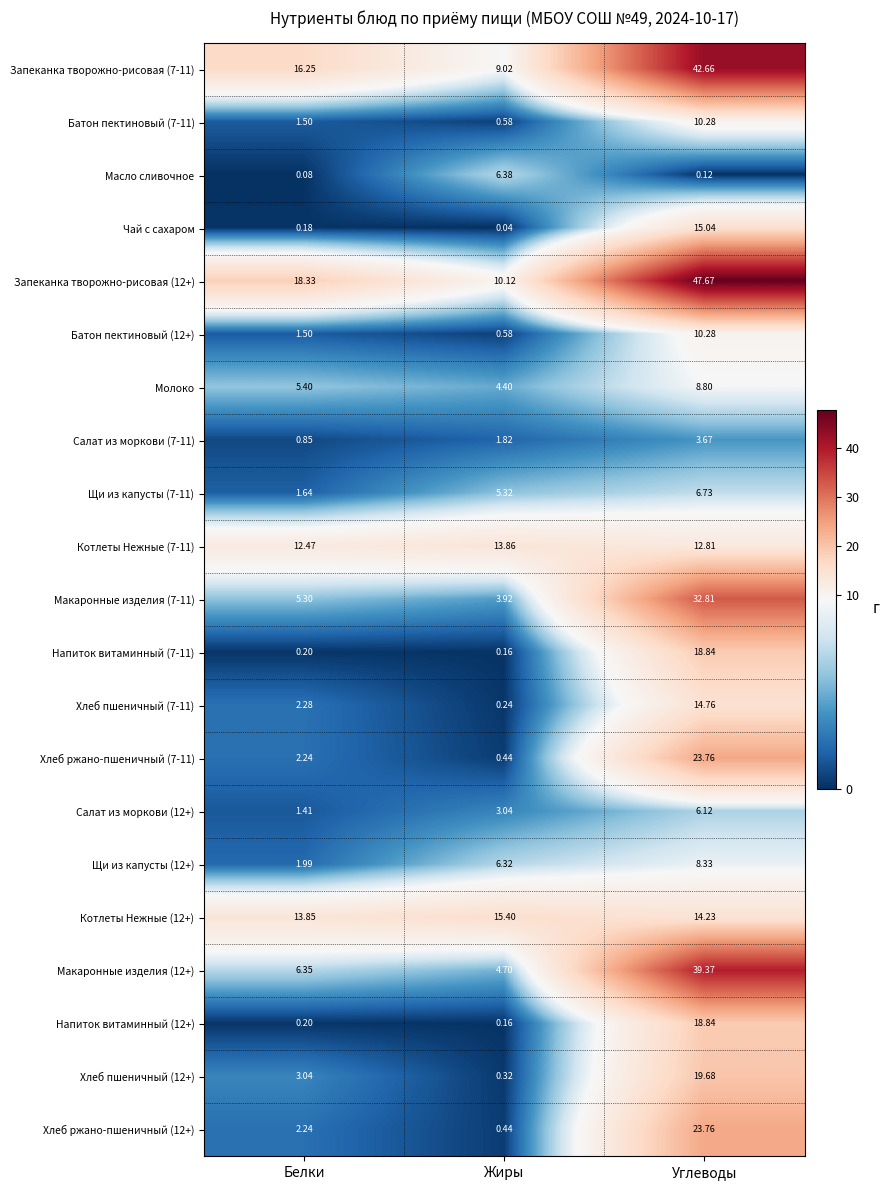

Which series has the largest total across all categories?

Запеканка творожно-рисовая (12+)